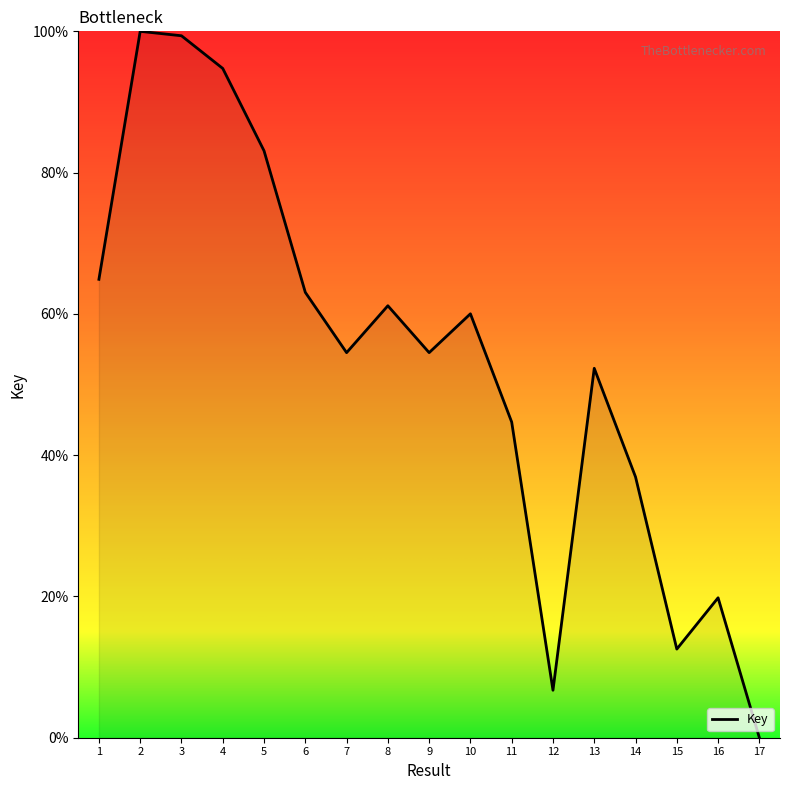

What is the change in value from 1 to 5?

+18.2